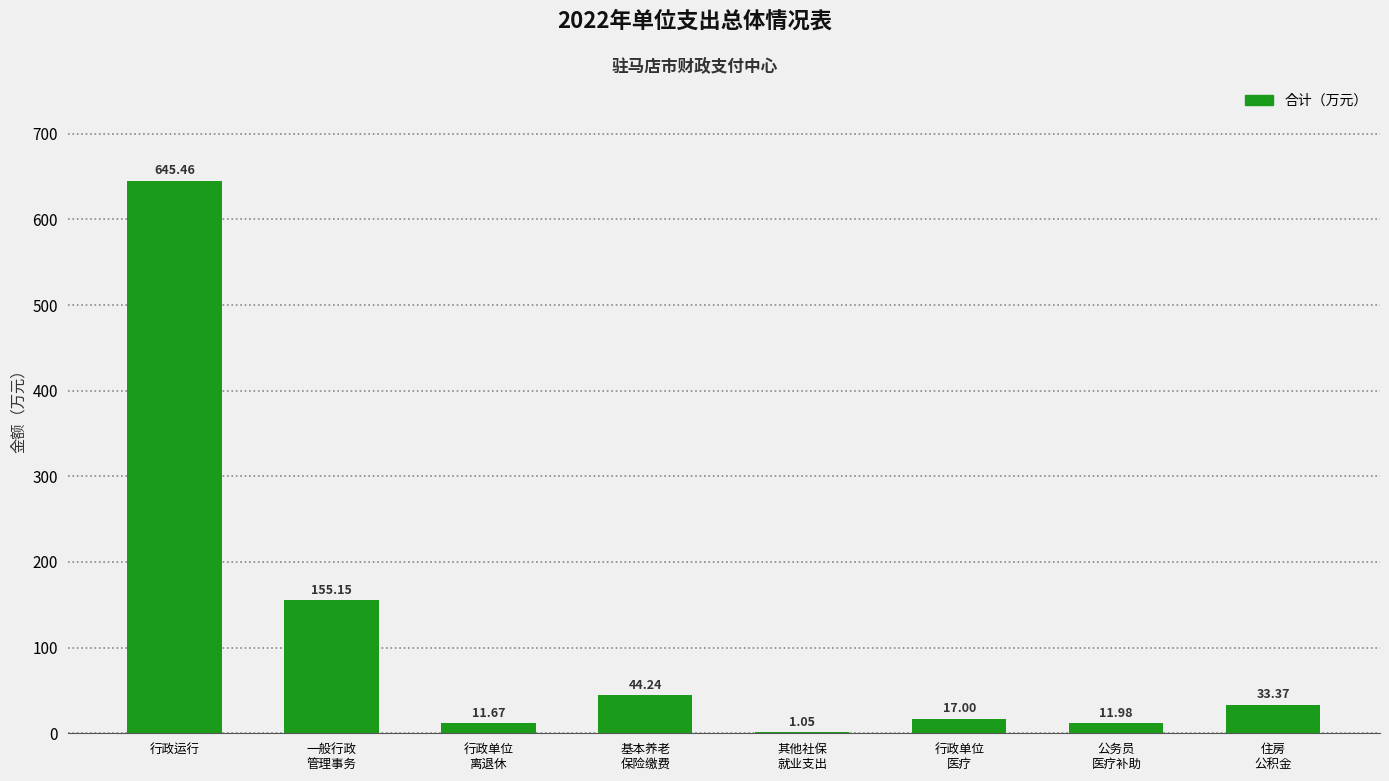

Where is the data nearest to the value 323?

一般行政
管理事务